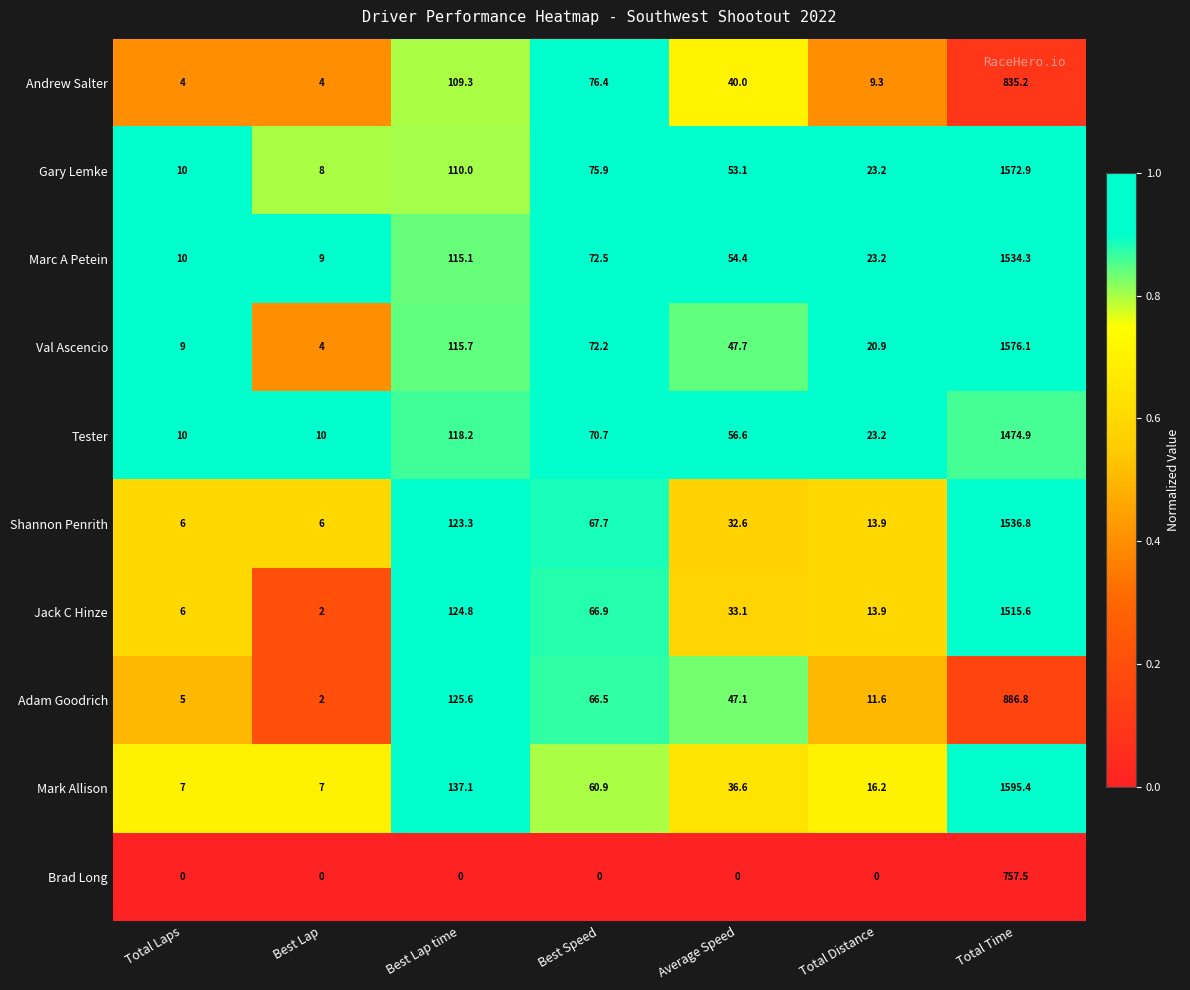

What is the sum of the Mark Allison values at Total Laps and Best Speed?

67.9